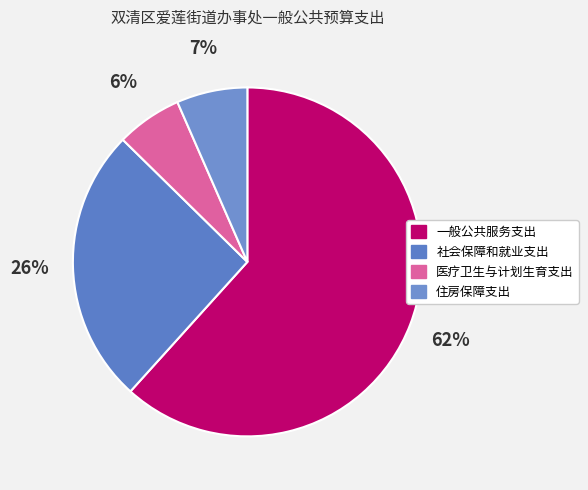

To the nearest percent, what is the combined percentage of 社会保障和就业支出 and 一般公共服务支出?

87%